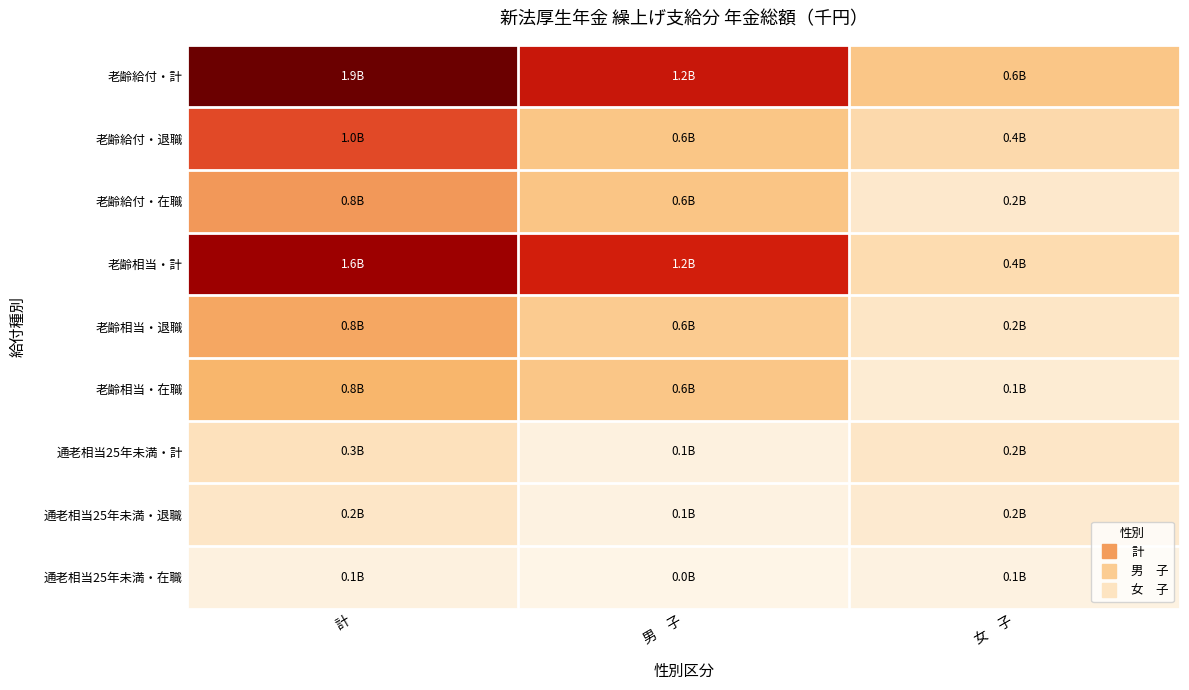

Reading left to right, what are all the values shown in this chart?

老齢給付・計: 計=1860704583	男　子=1245949155	女　子=614755428
老齢給付・退職: 計=1027844549	男　子=617112923	女　子=410731626
老齢給付・在職: 計=832860034	男　子=628836232	女　子=204023802
老齢相当・計: 計=1557453296	男　子=1170049583	女　子=387403712
老齢相当・退職: 計=797579248	男　子=559658523	女　子=237920725
老齢相当・在職: 計=759874048	男　子=610391060	女　子=149482988
通老相当25年未満・計: 計=303251287	男　子=75899571	女　子=227351716
通老相当25年未満・退職: 計=230265301	男　子=57454399	女　子=172810901
通老相当25年未満・在職: 計=72985986	男　子=18445172	女　子=54540814